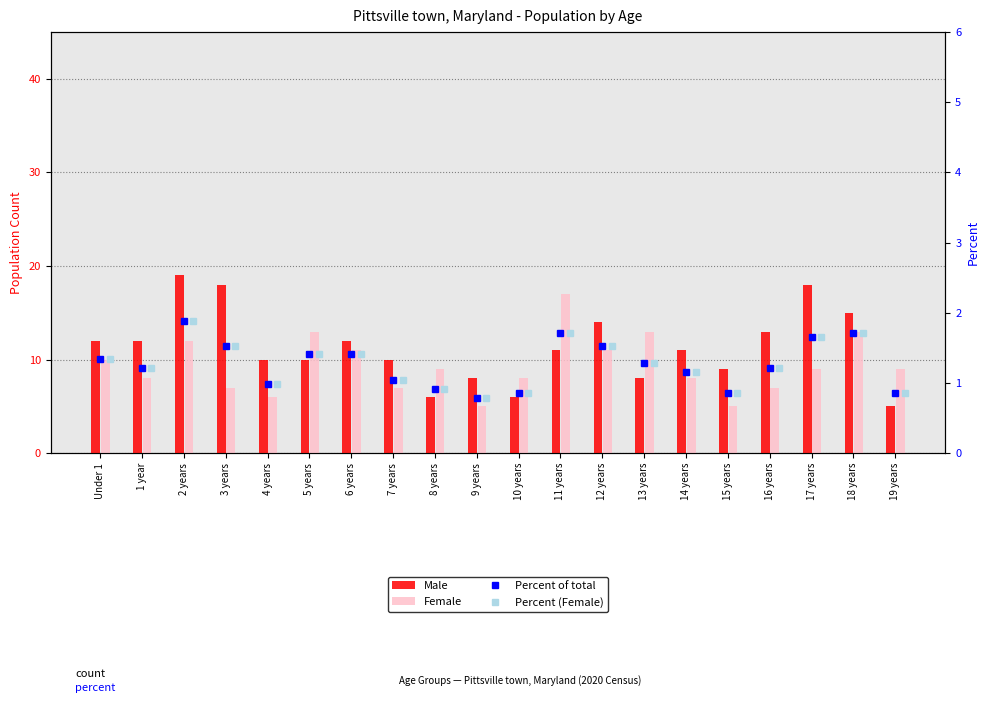

What are all the series names shown in the legend?

Male, Female, Percent of total, Percent (Female)